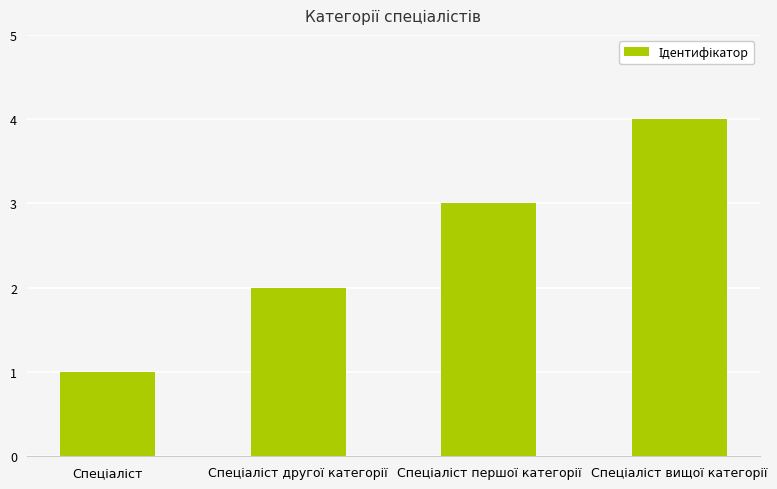

What is the maximum value shown in the chart?

4